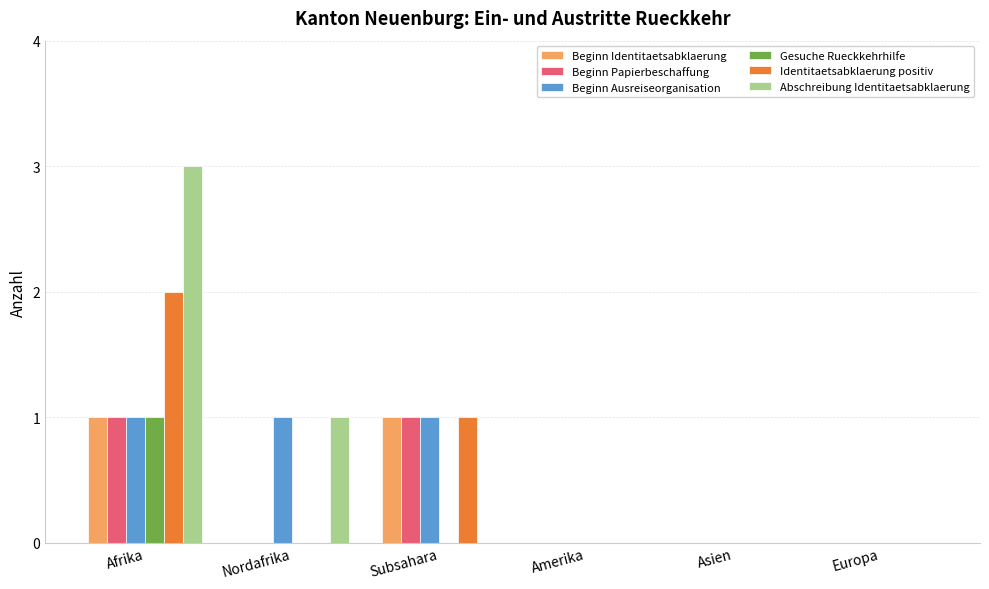

What is the maximum value shown in the chart?

3